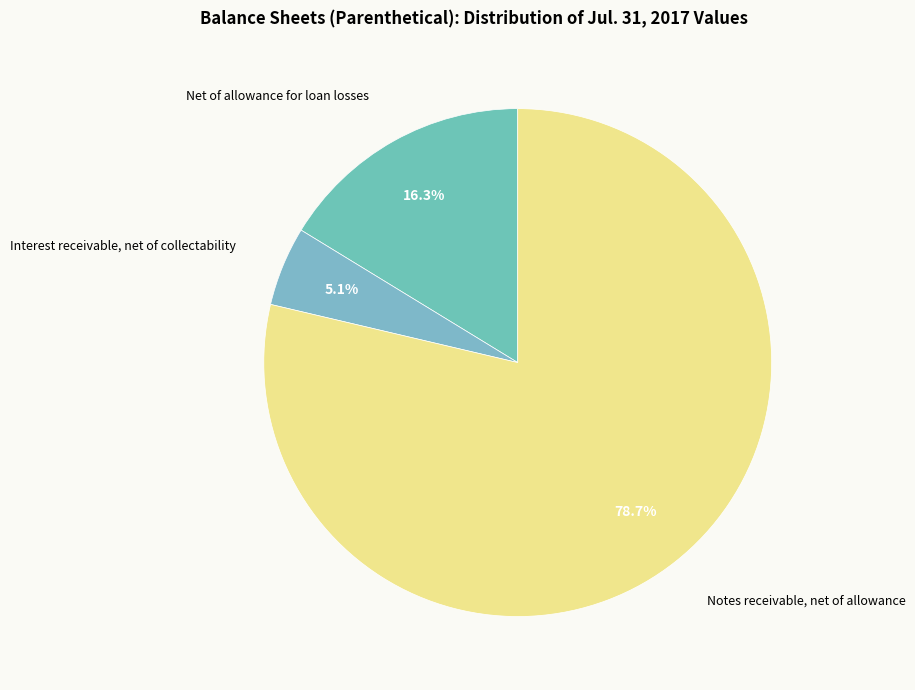

Which category has the smallest portion of the pie?

Interest receivable, net of collectability